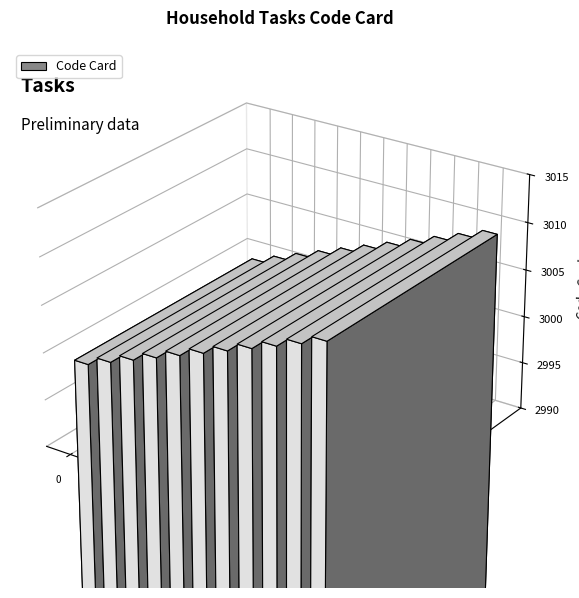

Count the number of data series in this chart.

1